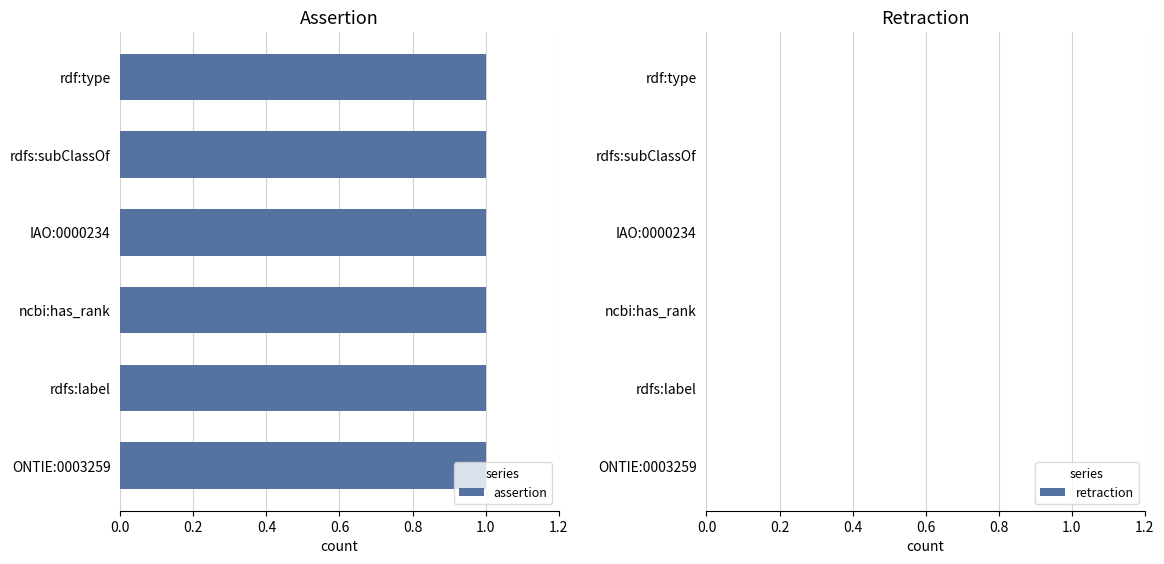

True or false: assertion has a value of 1 at rdf:type.

True